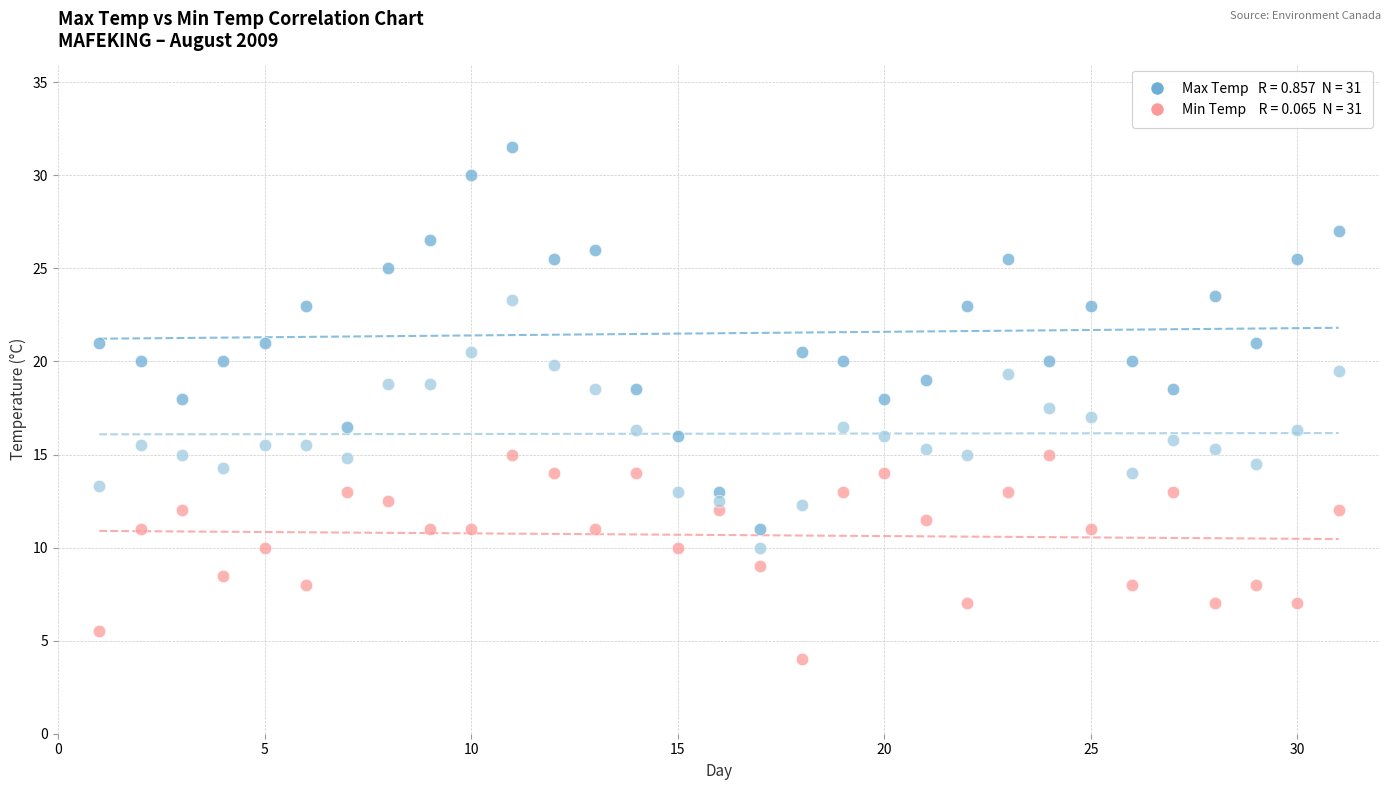

Across all data points, what is the range of X values (max minus min)?

30.0